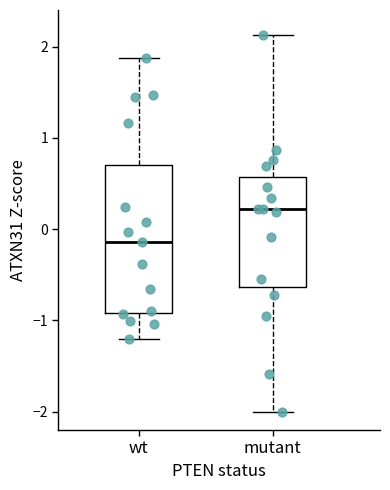

Where does the median line of the box for mutant sit on the y-axis? The values are not printed on the chart, so give them approximately, as read against the axis.

0.2